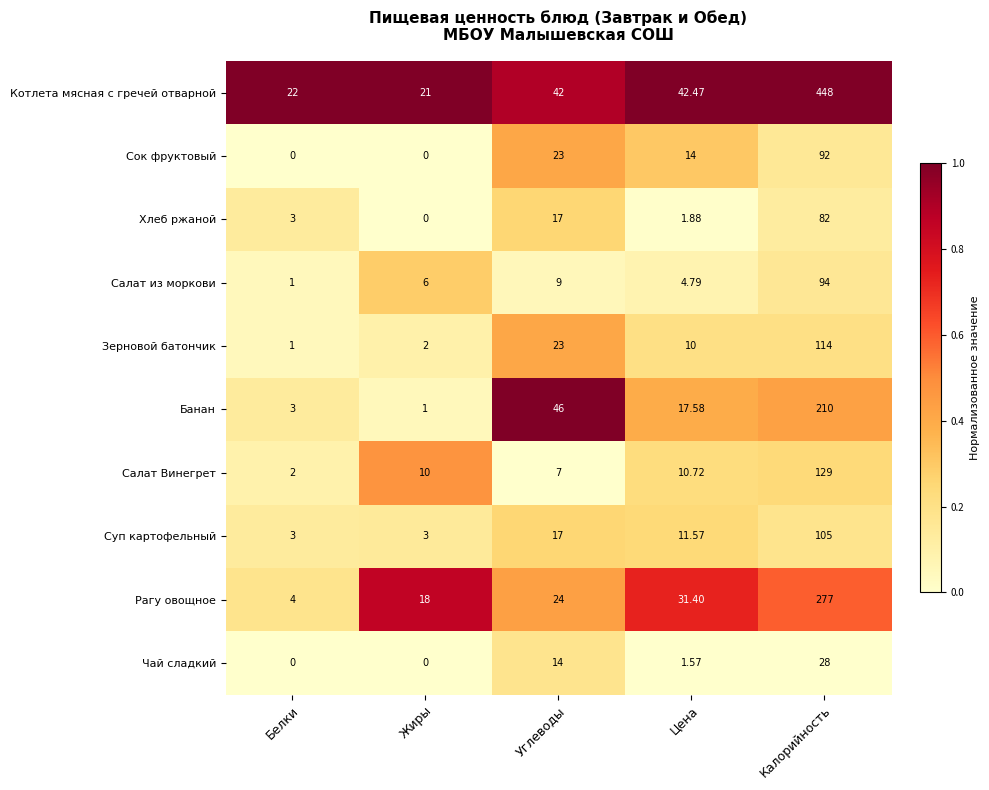

Which series has the largest total across all categories?

Котлета мясная с гречей отварной